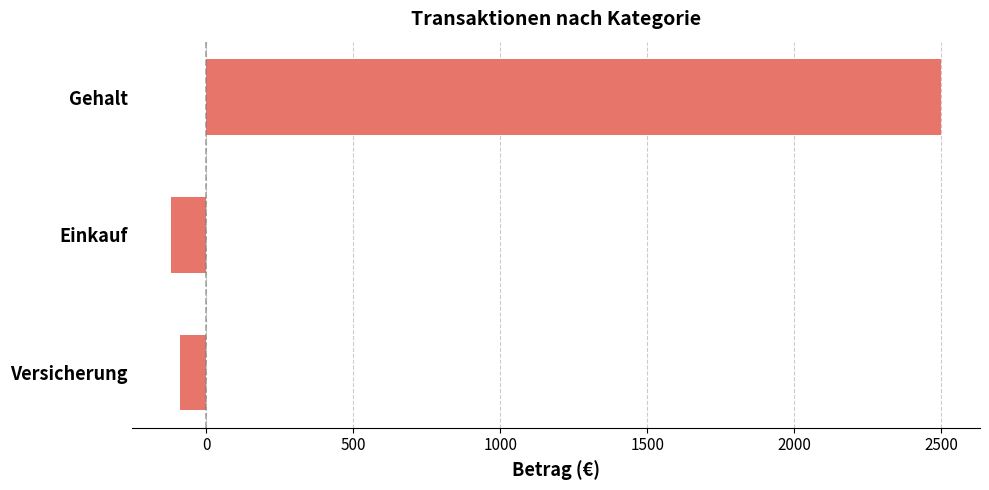

Does the chart contain any negative values?

Yes